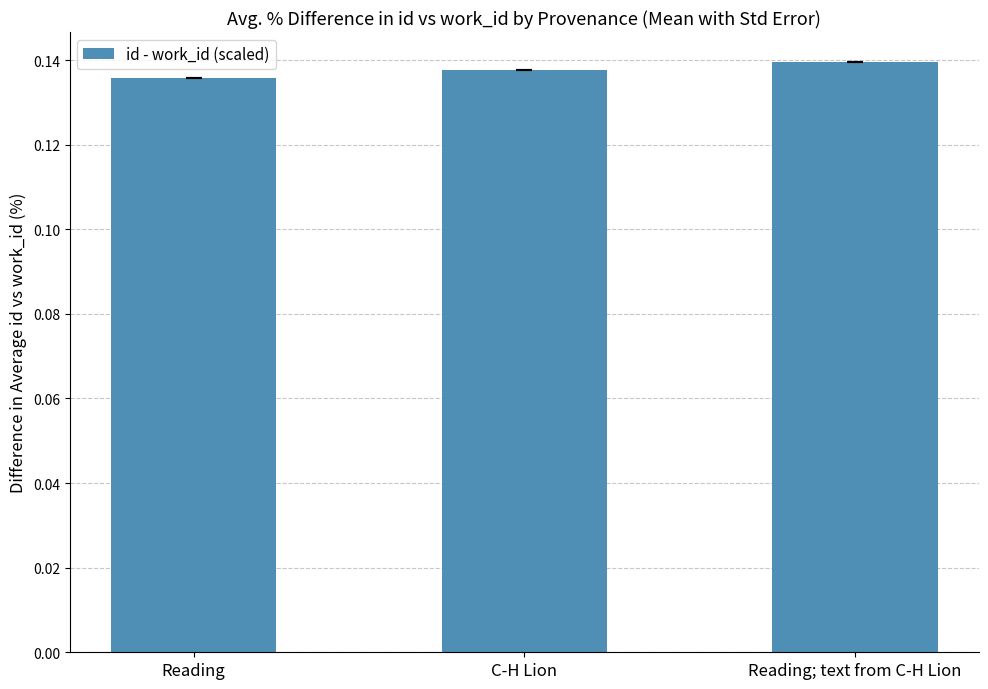

How many values are between 0 and 1?

3